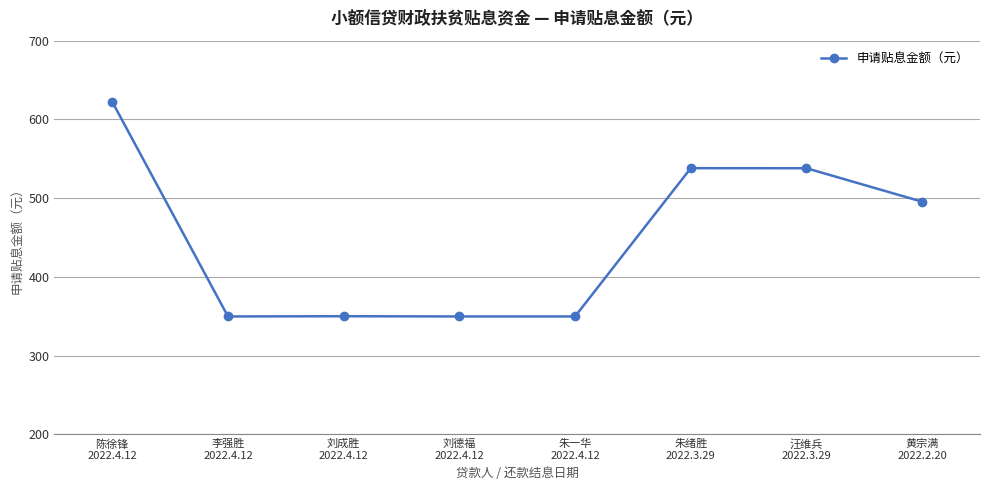

True or false: there are more than 2 points higher than both neighbors.

False